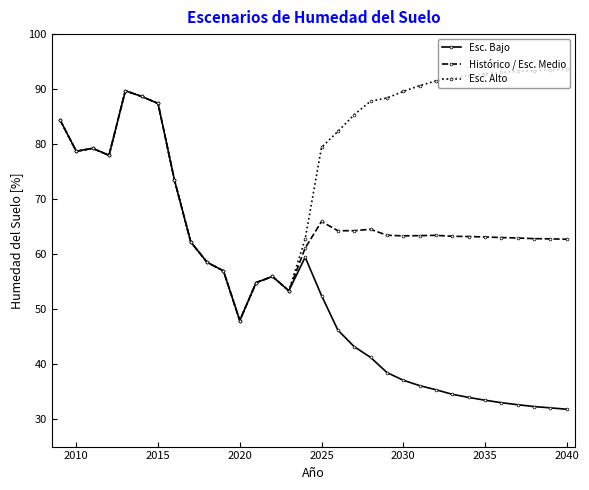

Does the chart have visible grid lines?

No